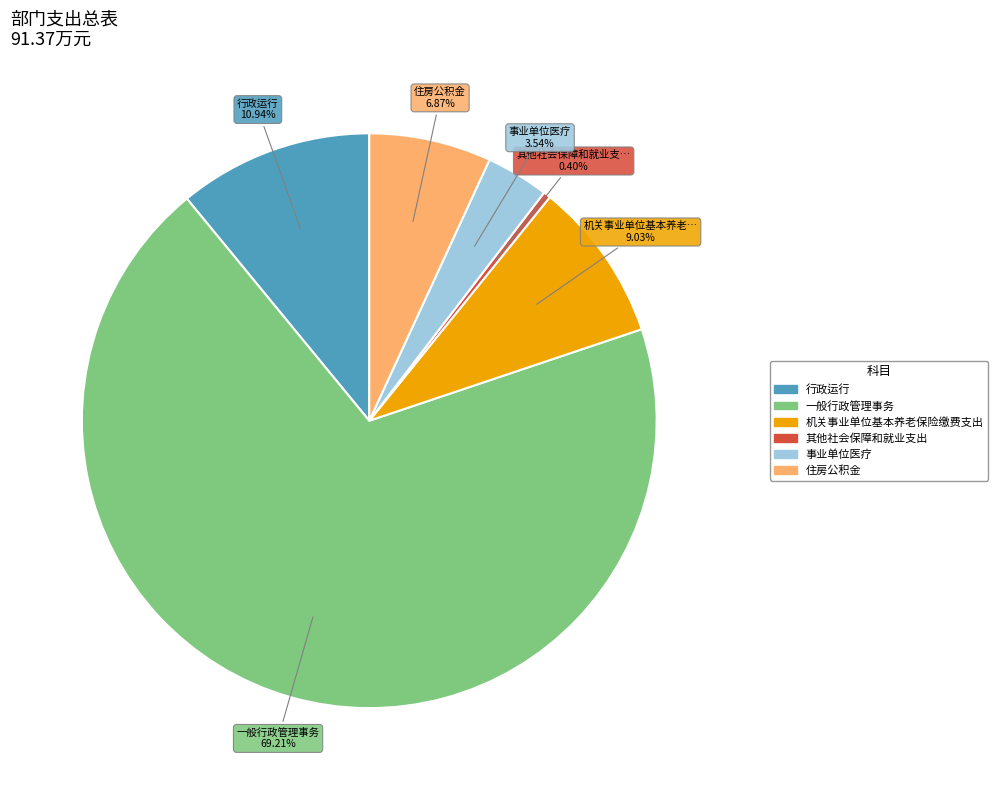

To the nearest percent, what is the difference between the 机关事业单位基本养老保险缴费支出 and 事业单位医疗 slice percentages?

5%